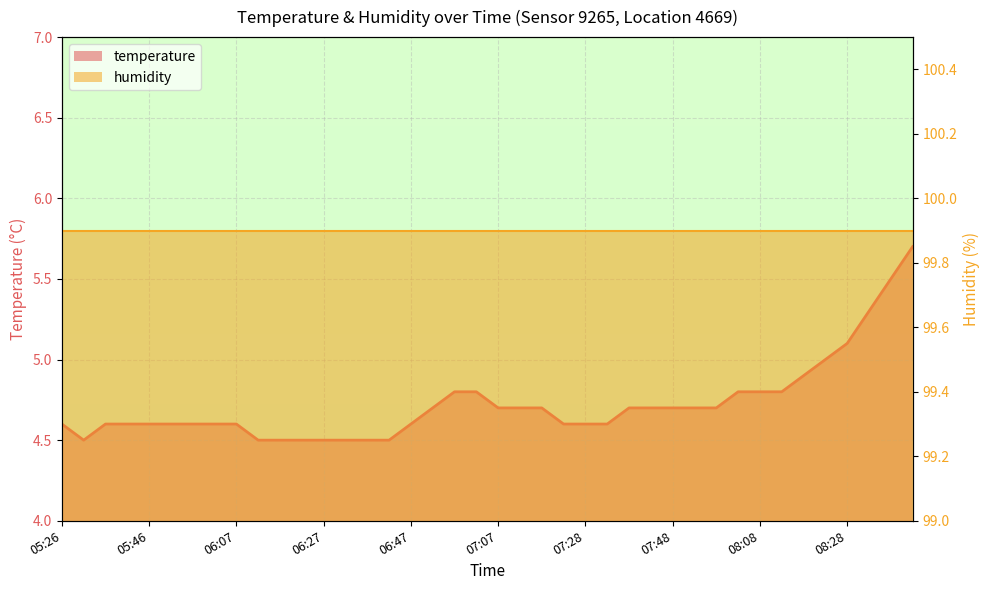

Between 06:27 and 06:17, which is larger?

06:27